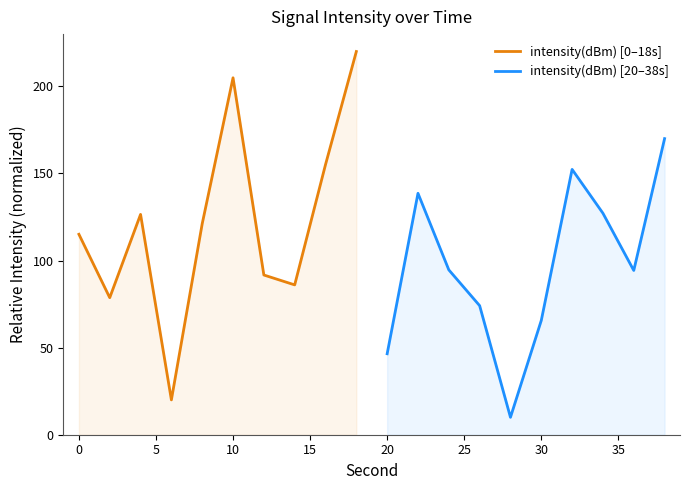

What is the difference between the second highest and minimum values in the intensity(dBm) [0–18s] series?

184.9